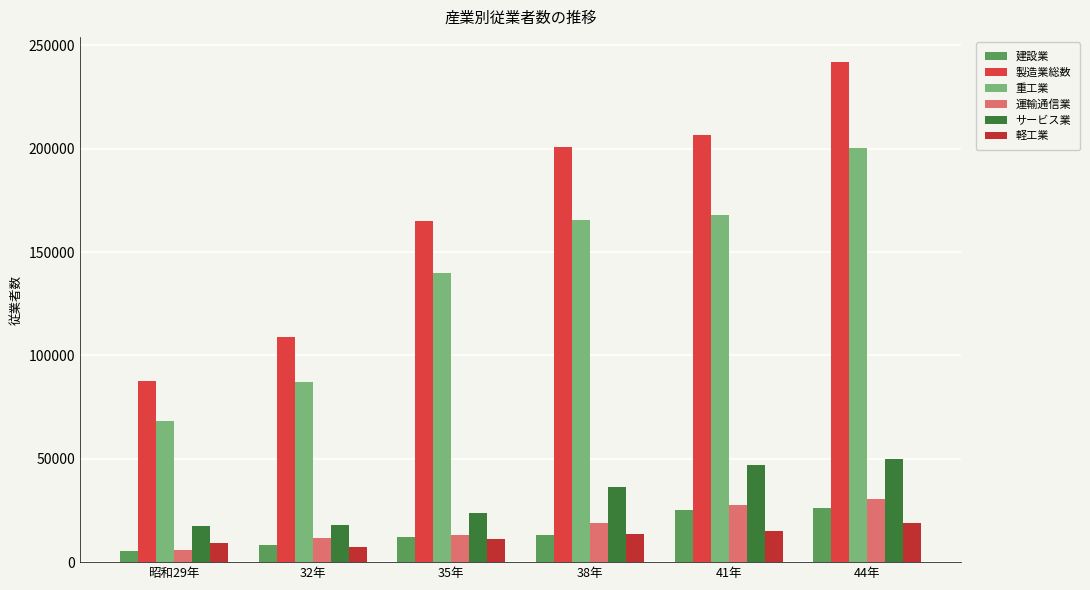

Count the number of data series in this chart.

6